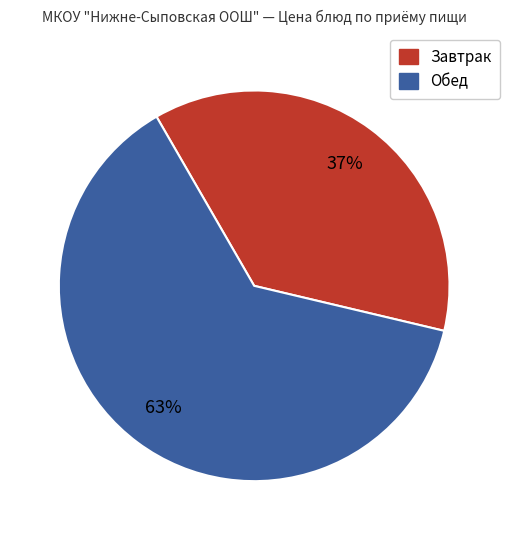

Is there any slice that represents more than half of the pie?

Yes